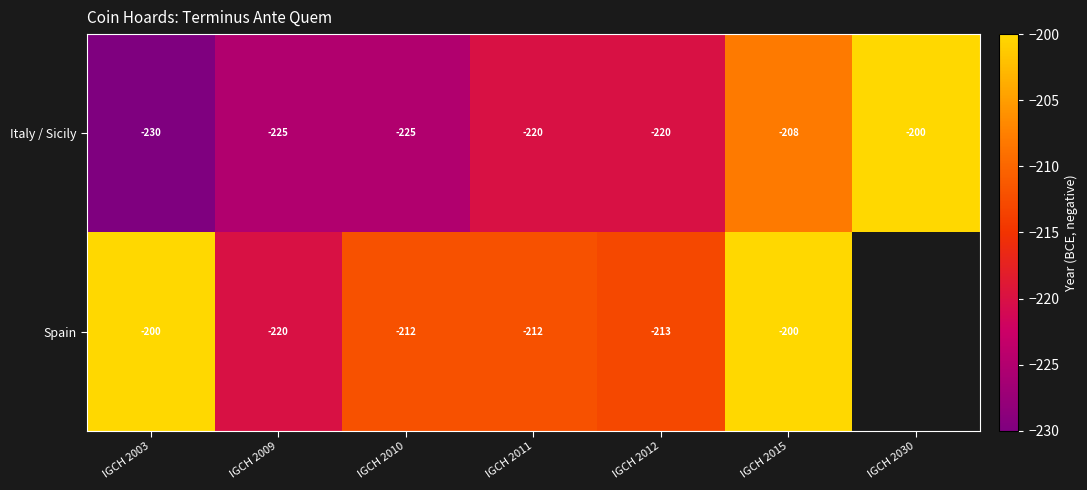

At which category does the chart reach its minimum across all series?

IGCH 2003